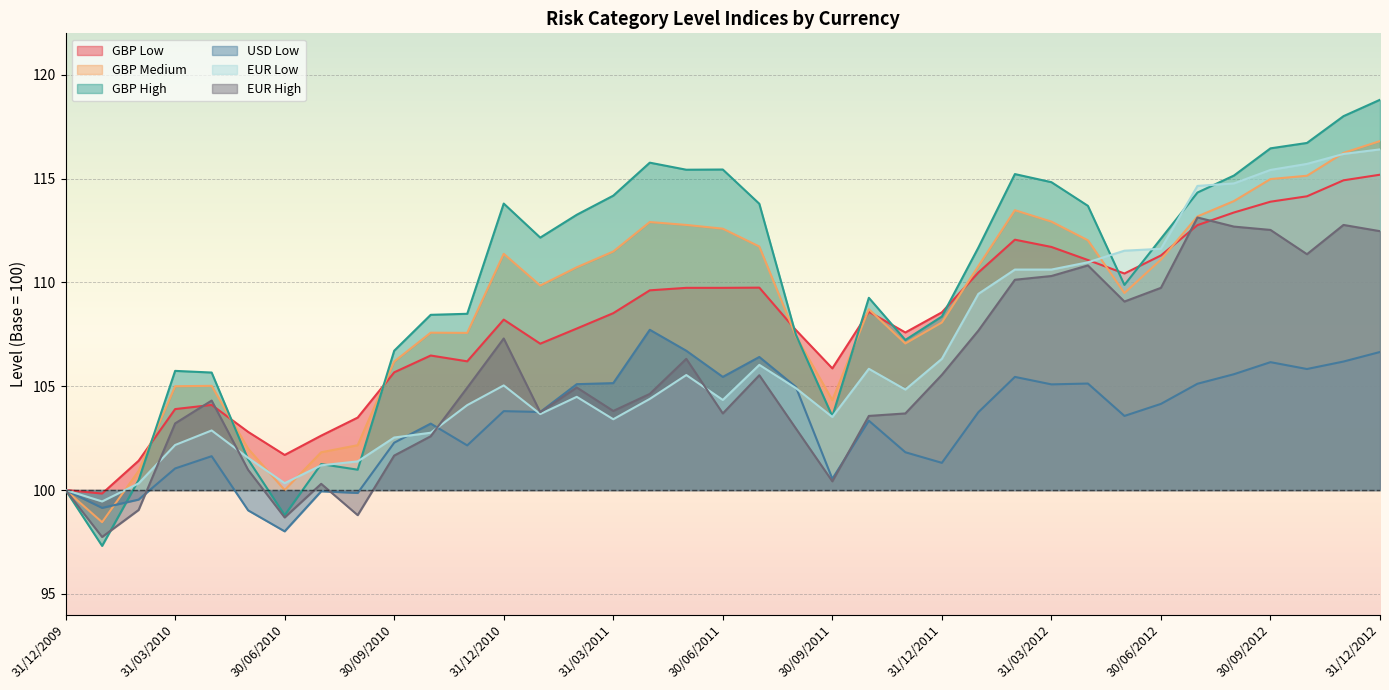

Reading left to right, list all the values displayed in this chart.

GBP Low: 100.0	99.8	101.4	103.9	104.1	102.8	101.7	102.6	103.5	105.7	106.5	106.2	108.2	107.0	107.8	108.5	109.6	109.7	109.7	109.8	107.7	105.9	108.6	107.6	108.6	110.5	112.1	111.7	111.1	110.4	111.3	112.8	113.4	113.9	114.2	114.9	115.2
GBP Medium: 100.0	98.5	100.9	105.0	105.0	102.0	100.0	101.8	102.2	106.2	107.6	107.6	111.4	109.8	110.7	111.5	112.9	112.8	112.6	111.7	107.4	104.3	108.7	107.1	108.1	110.8	113.5	112.9	112.0	109.5	111.1	113.2	113.9	115.0	115.1	116.2	116.8
GBP High: 100.0	97.3	100.5	105.7	105.7	101.5	98.8	101.2	101.0	106.7	108.4	108.5	113.8	112.2	113.3	114.2	115.8	115.4	115.4	113.8	107.5	103.5	109.3	107.2	108.4	111.7	115.2	114.8	113.7	109.9	112.1	114.3	115.2	116.5	116.7	118.0	118.8
USD Low: 100.0	99.1	99.5	101.0	101.6	99.0	98.0	99.9	99.9	102.3	103.2	102.2	103.8	103.8	105.1	105.2	107.7	106.7	105.5	106.4	105.0	100.5	103.3	101.8	101.3	103.8	105.5	105.1	105.1	103.6	104.2	105.1	105.6	106.2	105.8	106.2	106.7
EUR Low: 100.0	99.5	100.3	102.2	102.9	101.5	100.3	101.2	101.4	102.5	102.8	104.1	105.0	103.7	104.5	103.4	104.4	105.5	104.3	106.0	104.9	103.5	105.8	104.8	106.3	109.5	110.6	110.6	111.0	111.5	111.6	114.7	114.8	115.4	115.7	116.2	116.4
EUR High: 100.0	97.7	99.0	103.2	104.3	101.0	98.7	100.3	98.8	101.7	102.6	104.9	107.3	103.8	104.9	103.8	104.6	106.3	103.7	105.5	103.0	100.4	103.6	103.7	105.5	107.7	110.1	110.3	110.8	109.1	109.7	113.1	112.7	112.5	111.4	112.8	112.5